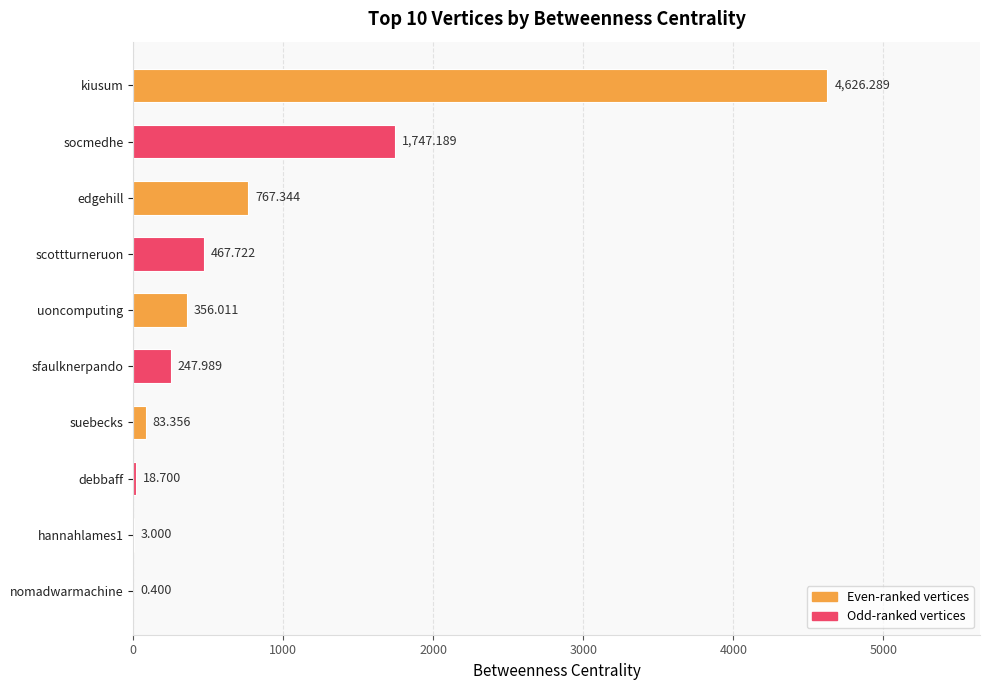

How many series are shown in this chart?

1